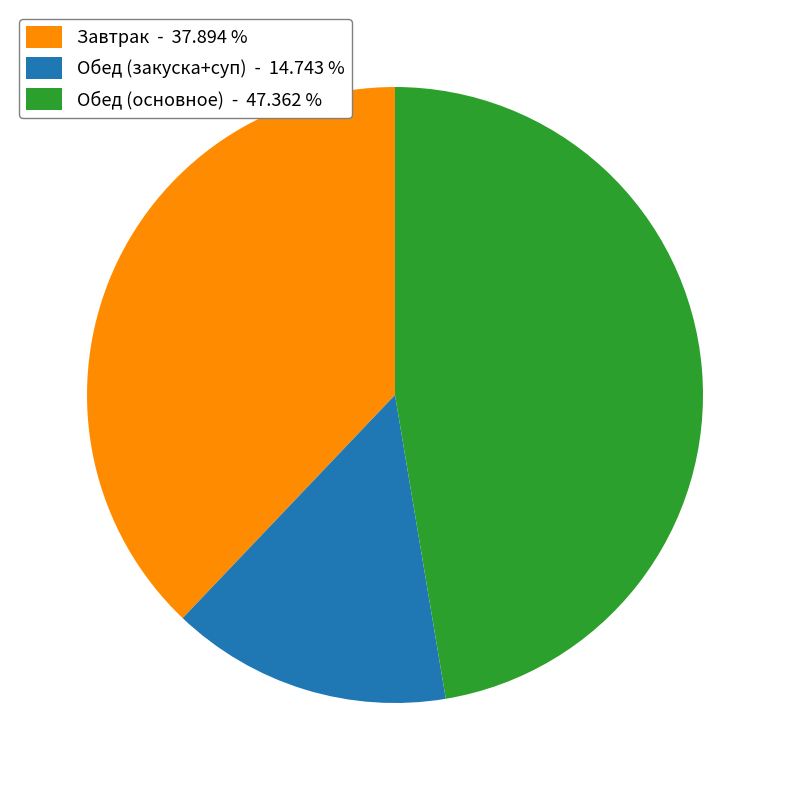

Between Завтрак - 37.894 % and Обед (закуска+суп) - 14.743 %, which is larger?

Завтрак - 37.894 %